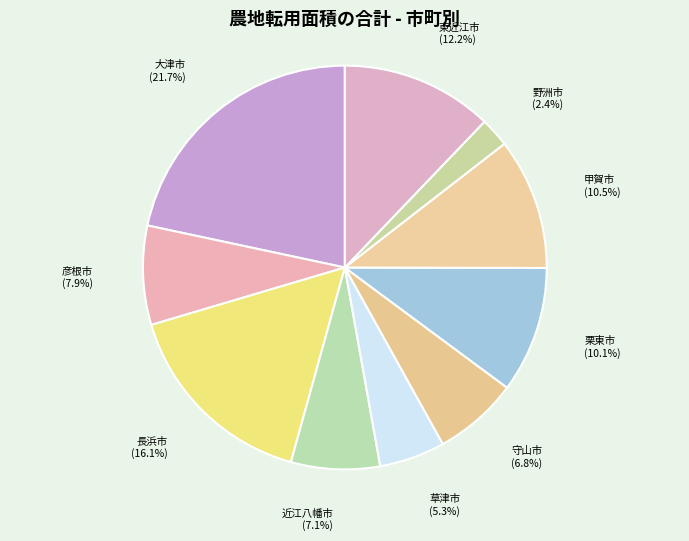

Which slice is the largest?

大津市